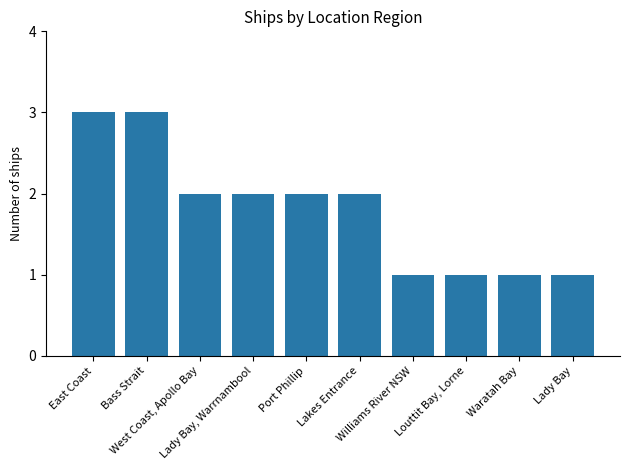

Reading right to left, list all the values displayed in this chart.

1	1	1	1	2	2	2	2	3	3